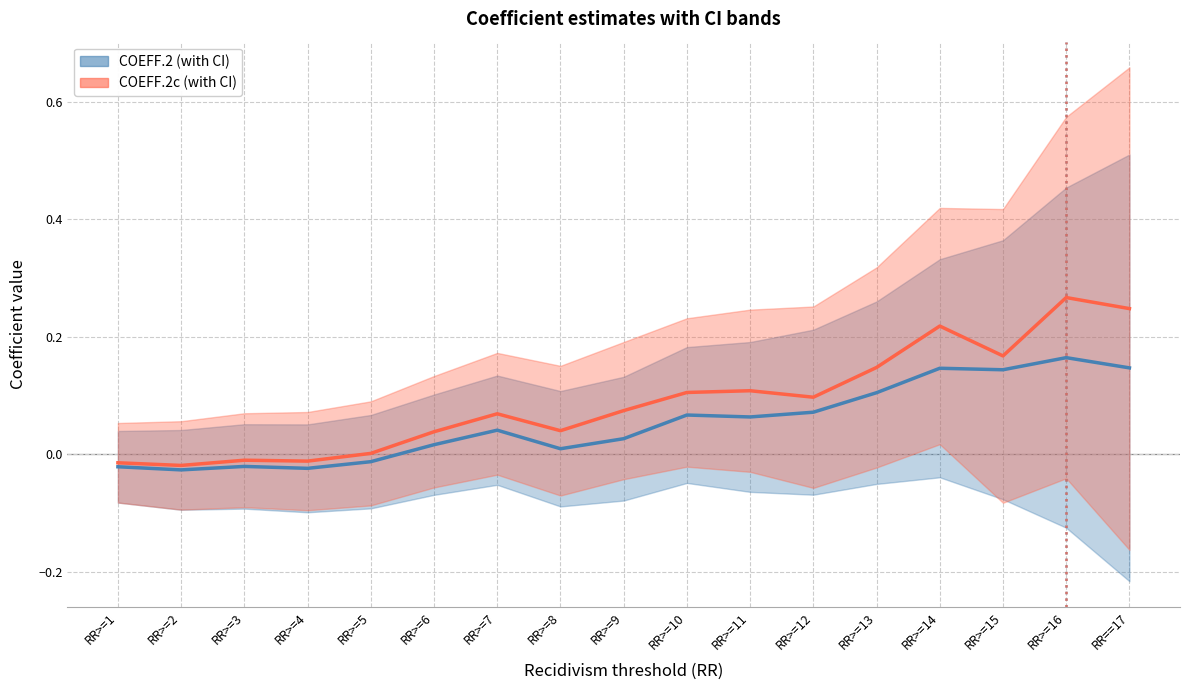

Reading left to right, extract all data points from this chart.

COEFF.2: RR>=1=-0.0	RR>=2=-0.0	RR>=3=-0.0	RR>=4=-0.0	RR>=5=-0.0	RR>=6=0.0	RR>=7=0.0	RR>=8=0.0	RR>=9=0.0	RR>=10=0.1	RR>=11=0.1	RR>=12=0.1	RR>=13=0.1	RR>=14=0.1	RR>=15=0.1	RR>=16=0.2	RR==17=0.1
COEFF.2c: RR>=1=-0.0	RR>=2=-0.0	RR>=3=-0.0	RR>=4=-0.0	RR>=5=0.0	RR>=6=0.0	RR>=7=0.1	RR>=8=0.0	RR>=9=0.1	RR>=10=0.1	RR>=11=0.1	RR>=12=0.1	RR>=13=0.1	RR>=14=0.2	RR>=15=0.2	RR>=16=0.3	RR==17=0.2